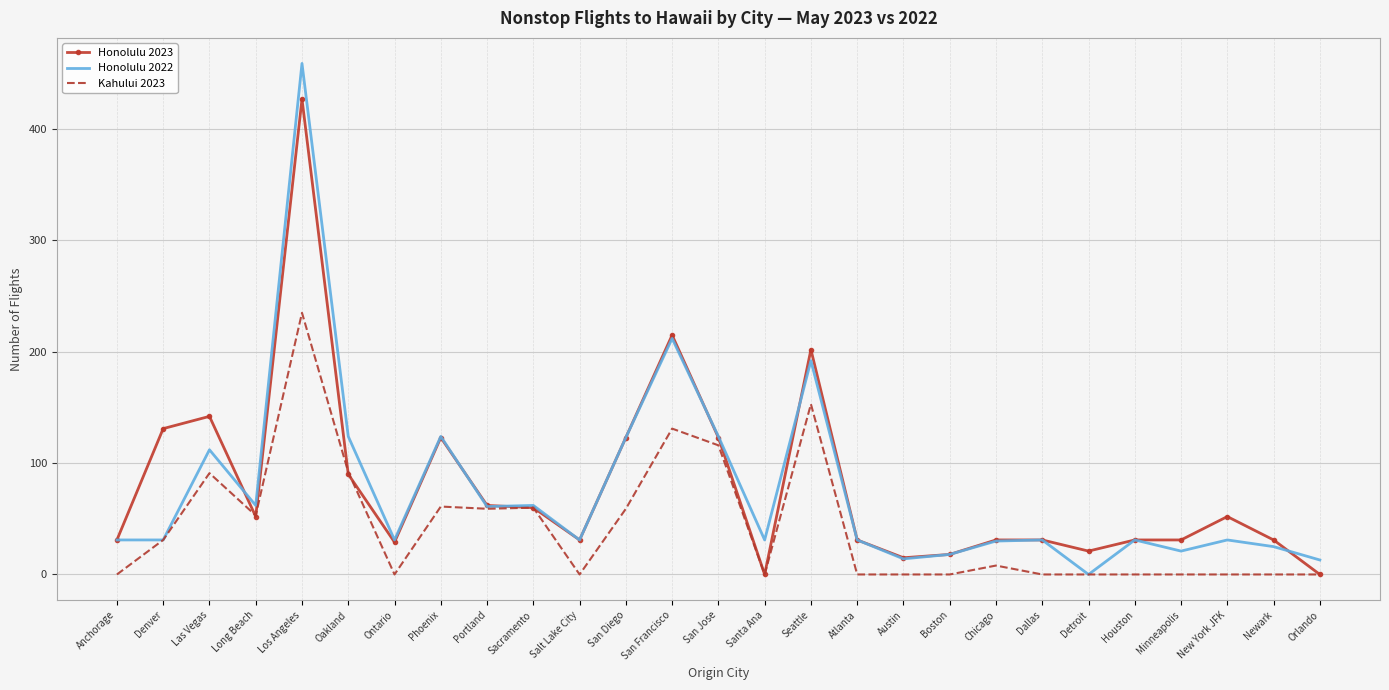

What is the total value across all series at Houston?

62